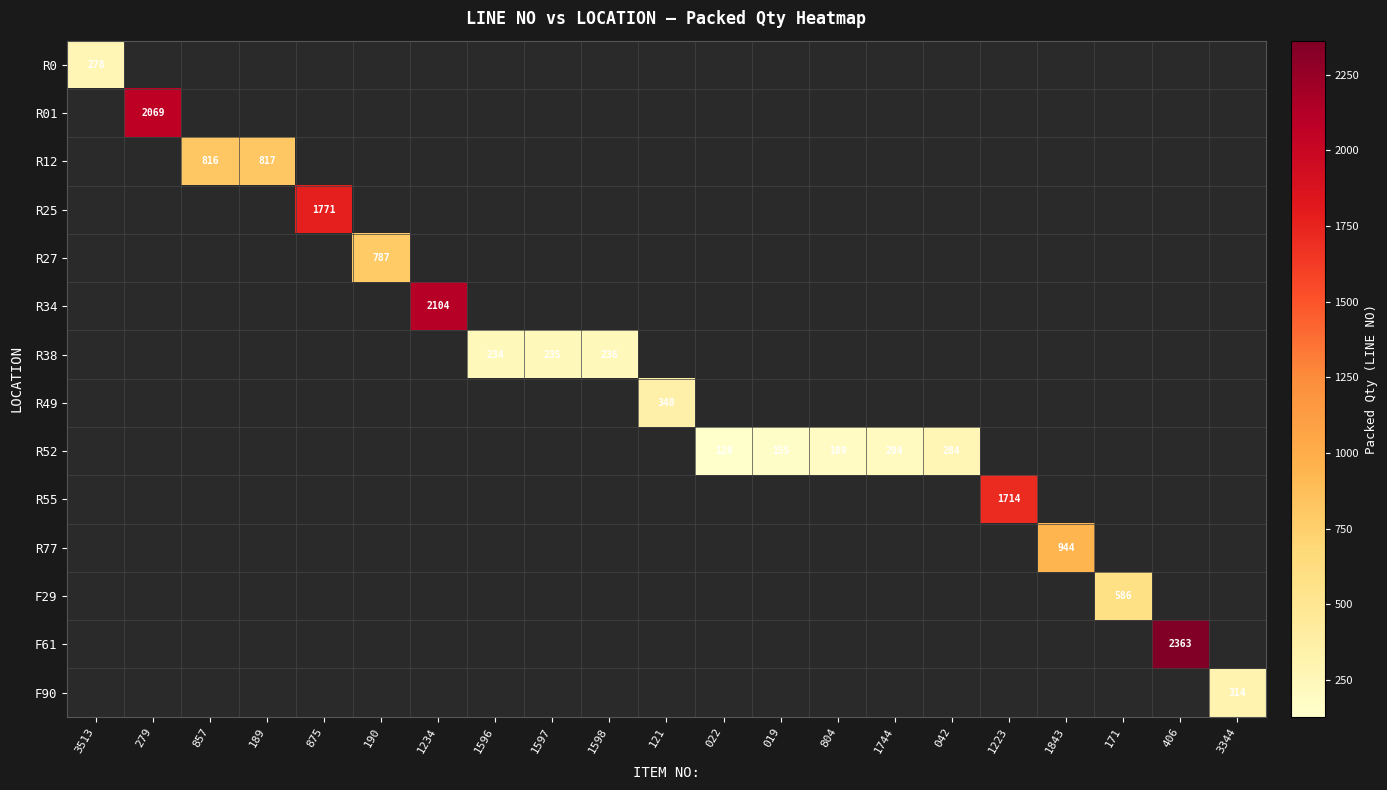

Which label corresponds to the smallest value in the chart?

022